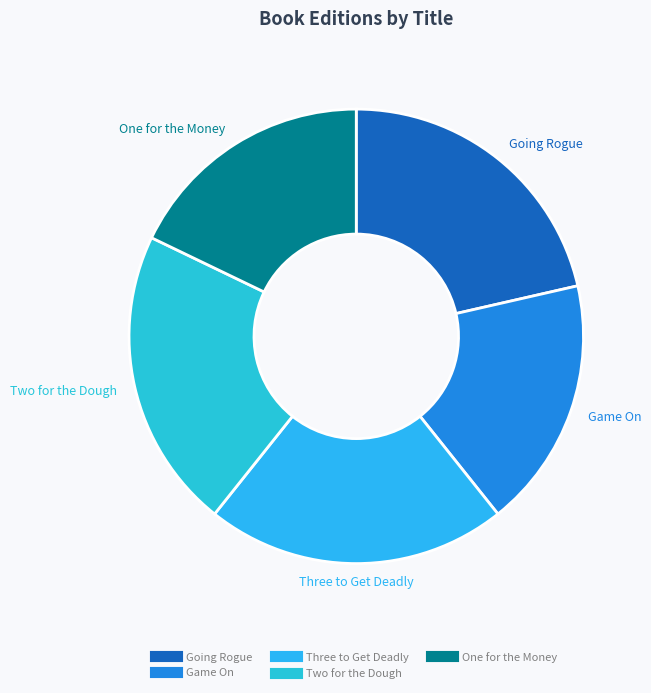

Is the sum of Three to Get Deadly and Going Rogue greater than half?

No